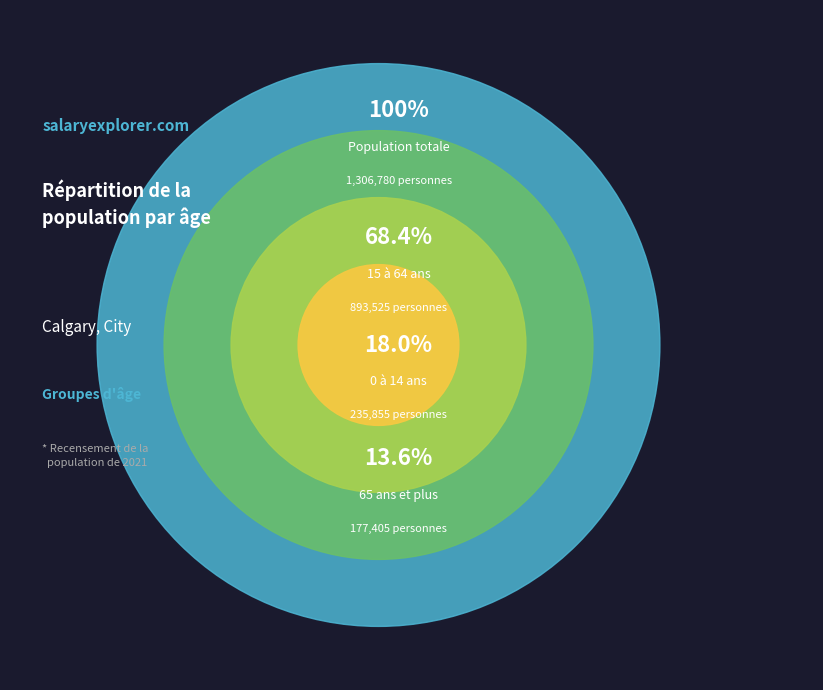

How many slices are in this pie chart?

3